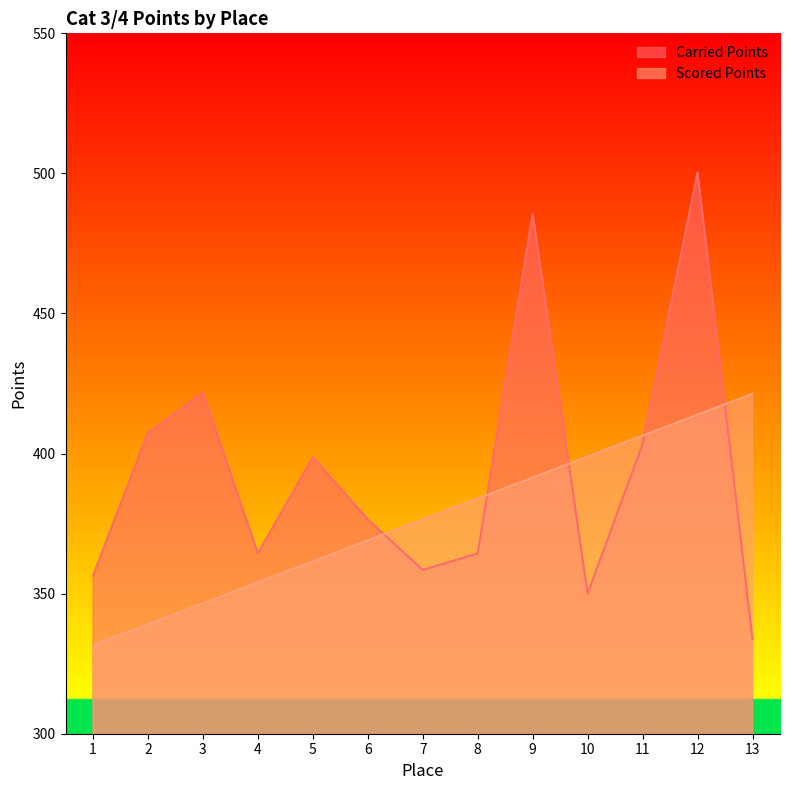

What is the total value across all series at 7?

735.0